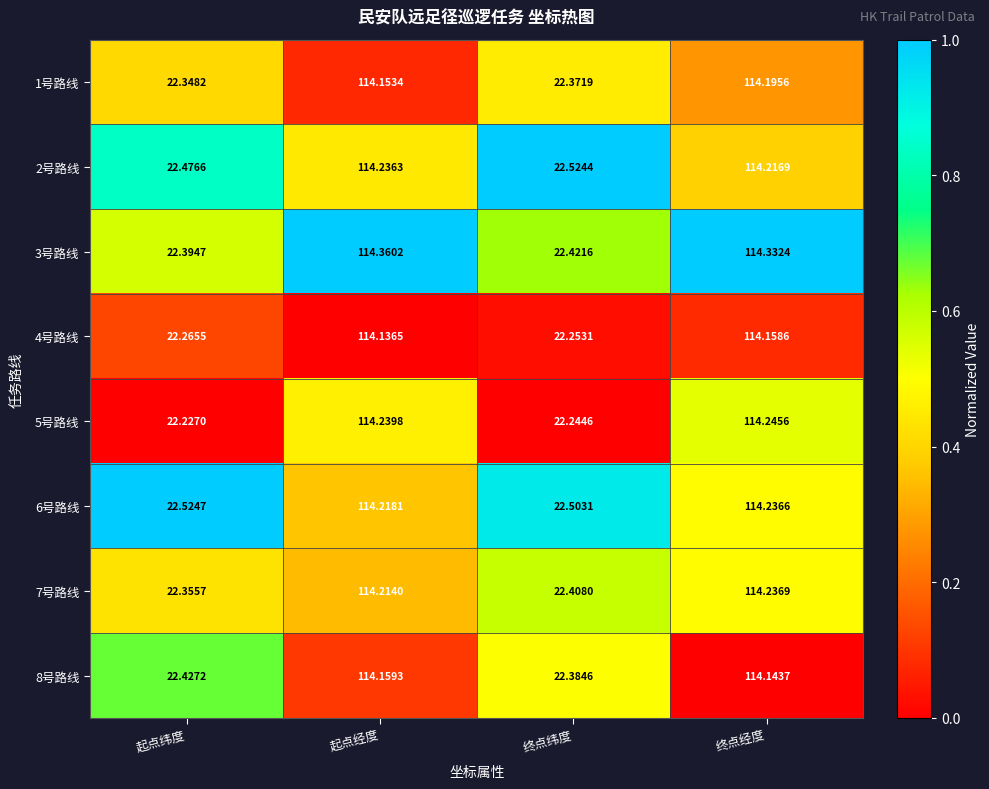

At which category does the chart reach its minimum across all series?

起点纬度